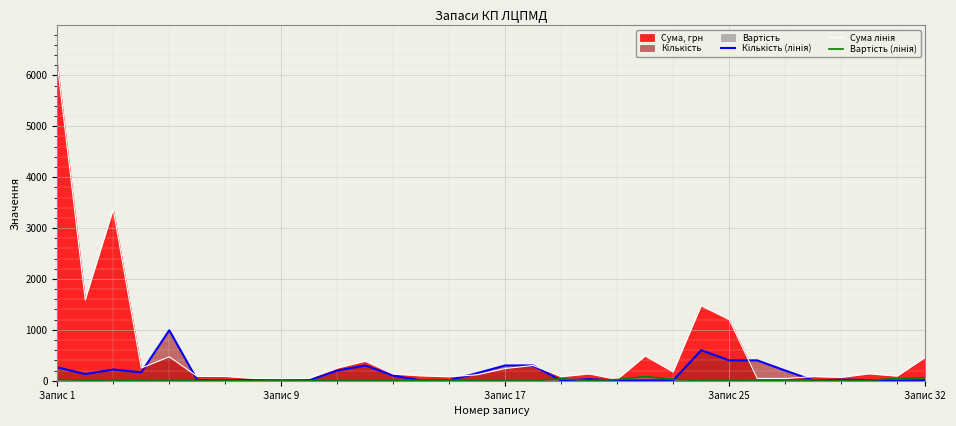

How many values in the Сума лінія series are below 132?

16